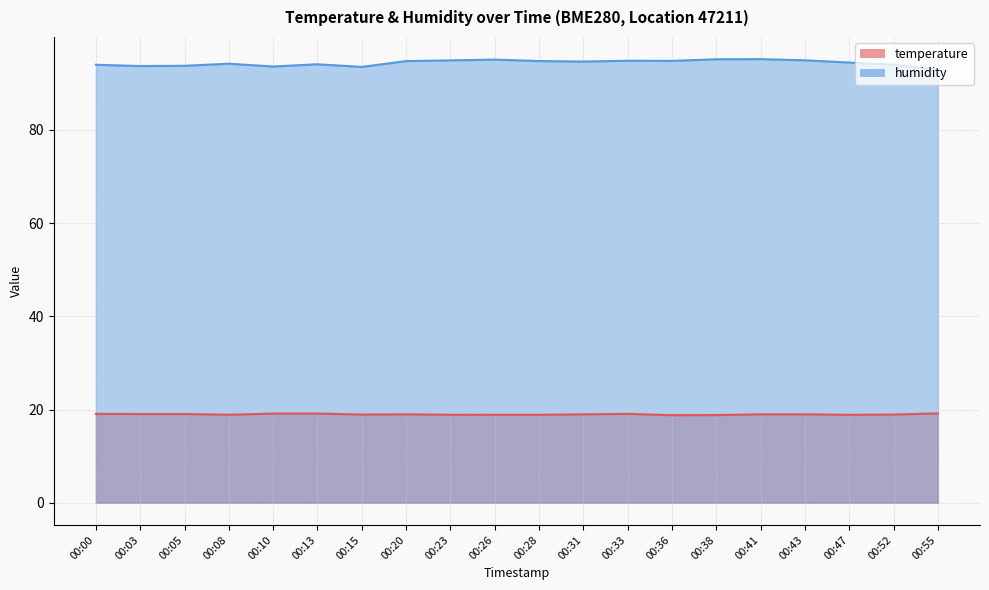

Where is humidity nearest to the value 94?

00:52